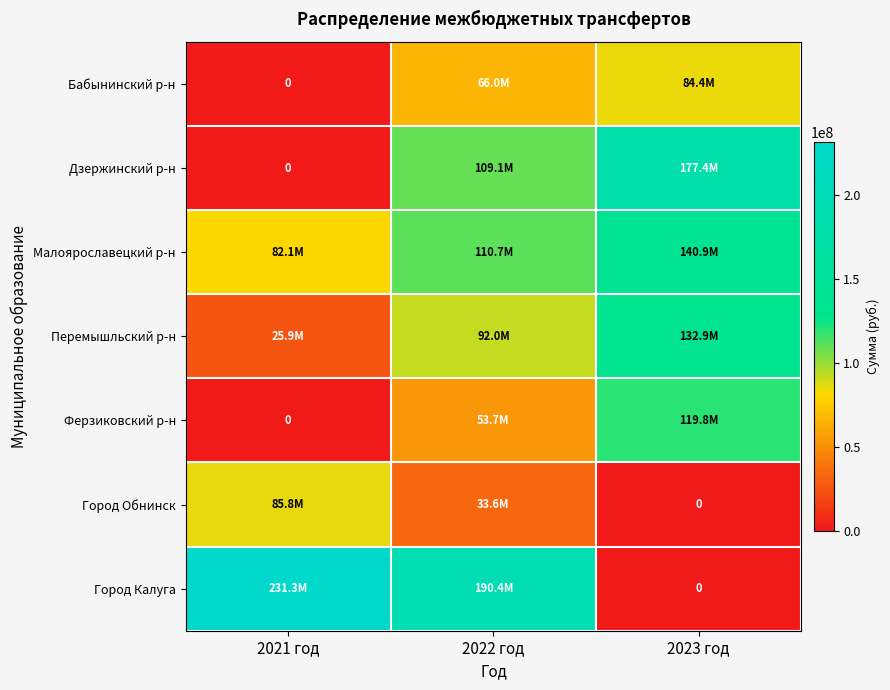

What is the average value of the Малоярославецкий р-н series?

111217054.7